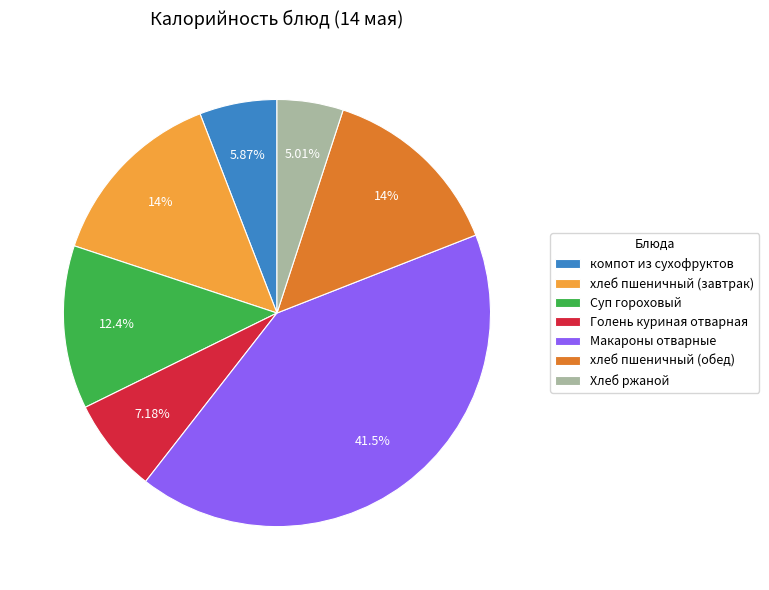

Is there any slice that represents more than half of the pie?

No